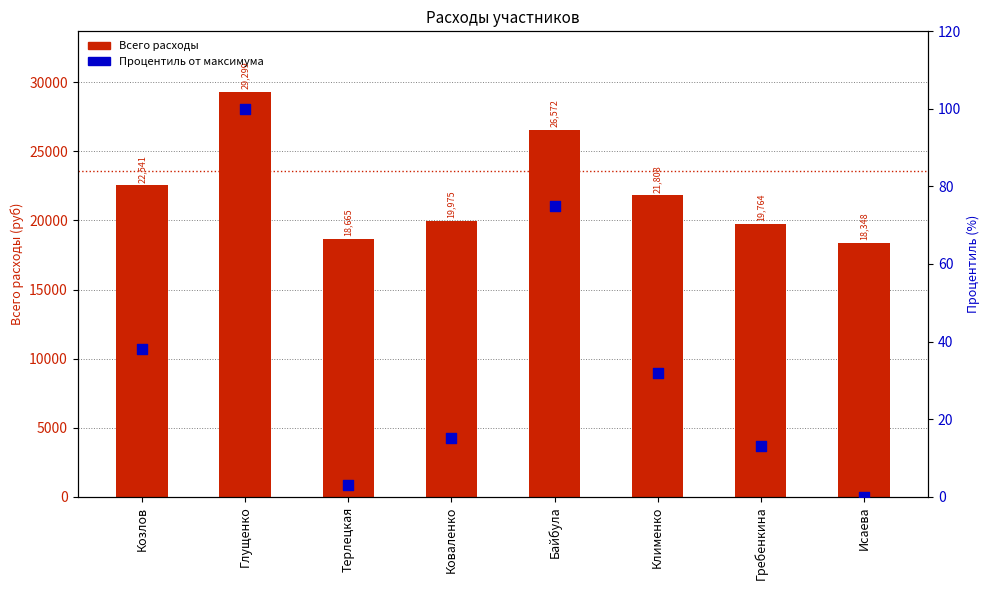

At which category is the sum across all series the highest?

Глущенко